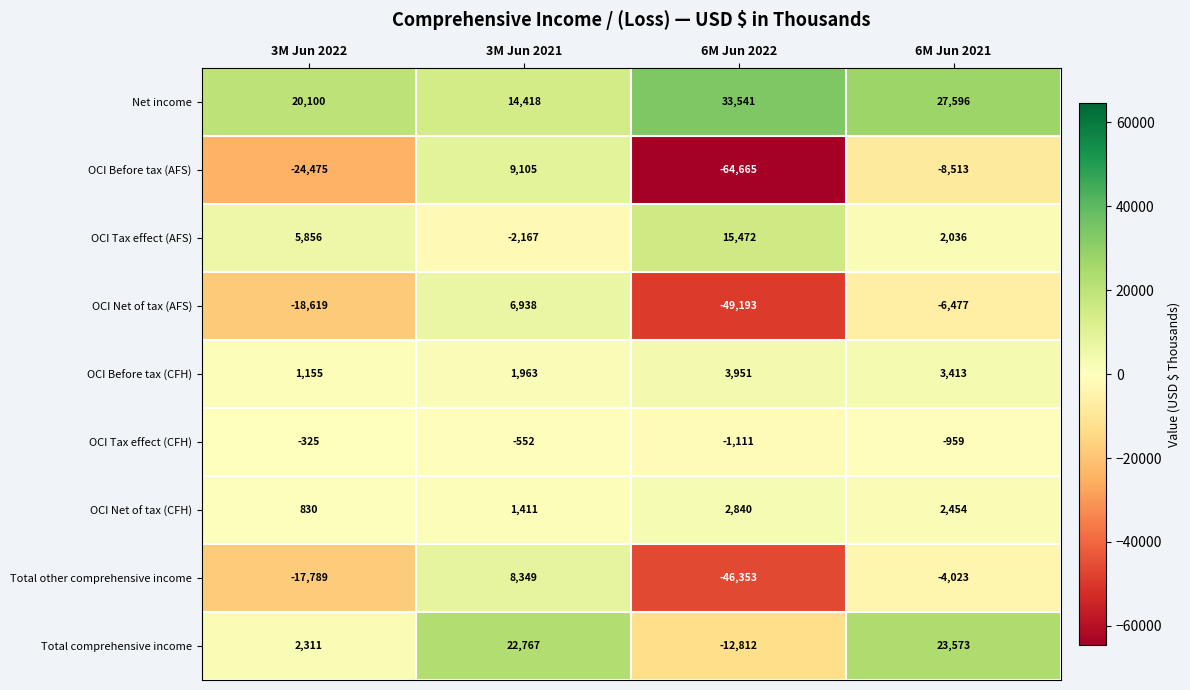

Is the value of Total other comprehensive income at 6M Jun 2021 greater than the value of Total comprehensive income at 3M Jun 2022?

No